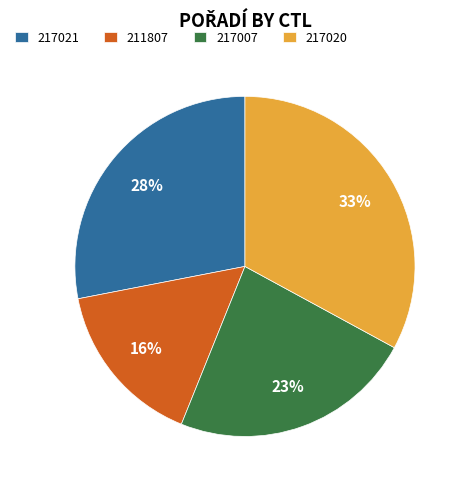

To the nearest percent, what percentage of the pie is 217020?

33%